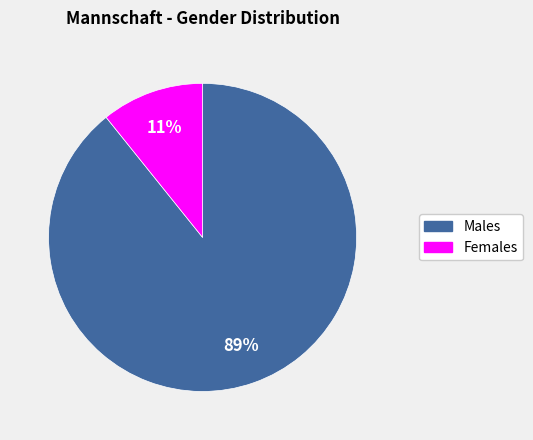

To the nearest percent, what is the difference between the largest and smallest slice percentages?

78%